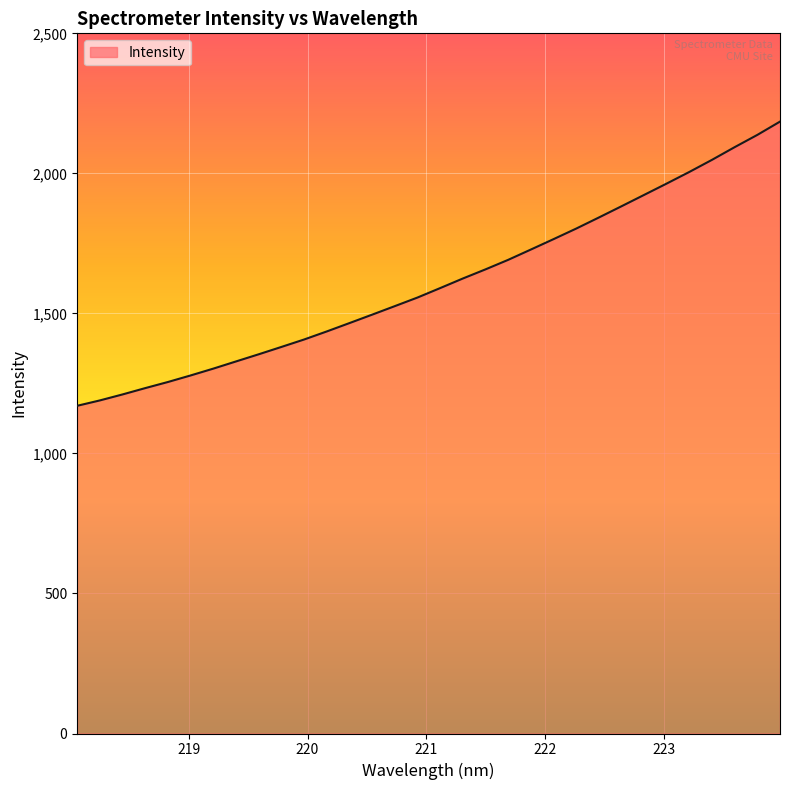

What is the difference between the maximum and minimum values?

1014.7